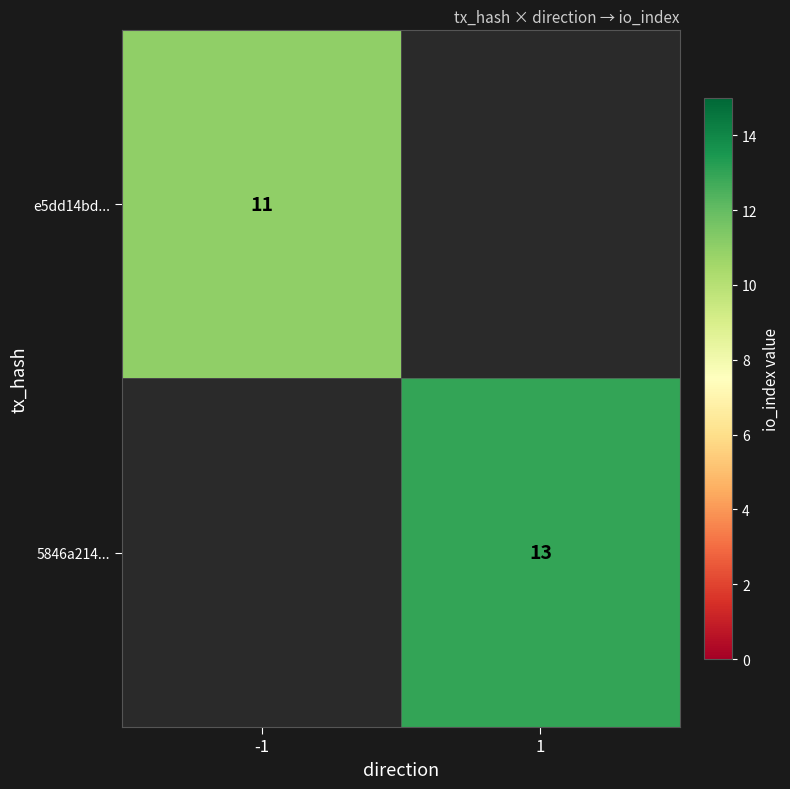

True or false: e5dd14bd... has a value of 11 at -1.

True